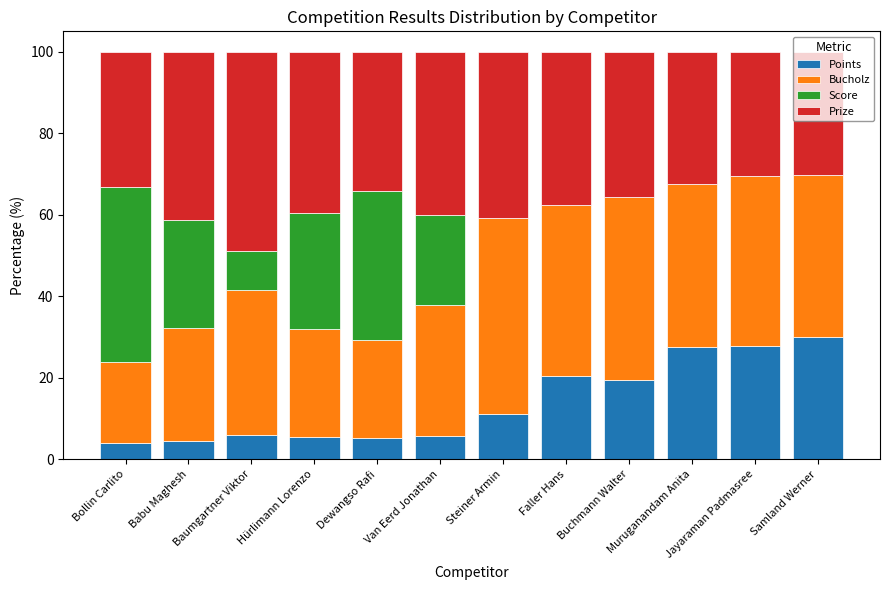

What is the total value across all series at Muruganandam Anita?

100.0